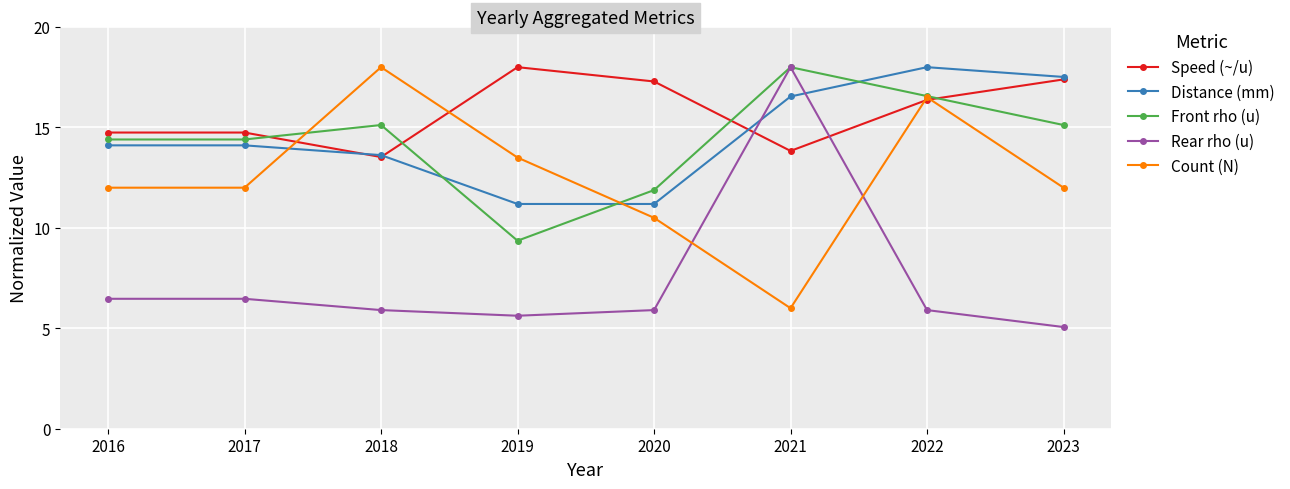

What is the difference between the highest and lowest values at 2018?

12.1